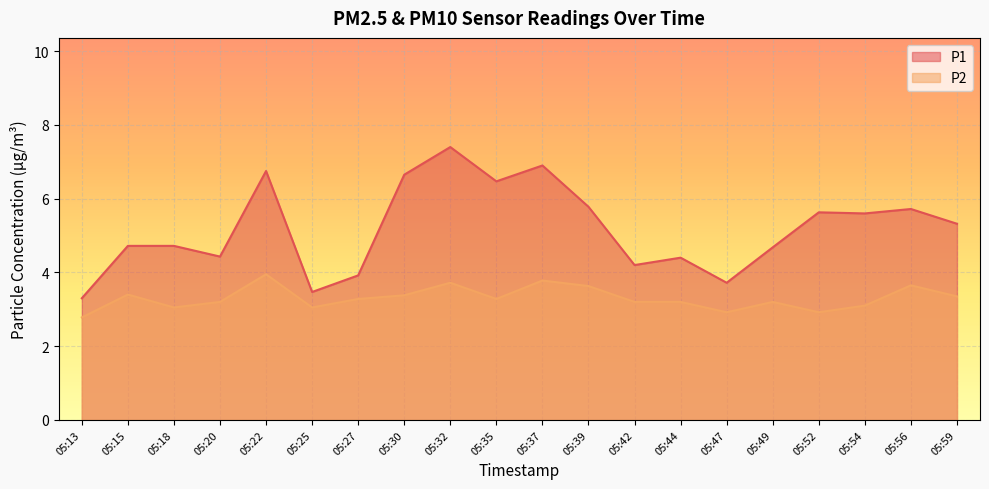

List the series in order of their peak value, lowest first.

P2, P1